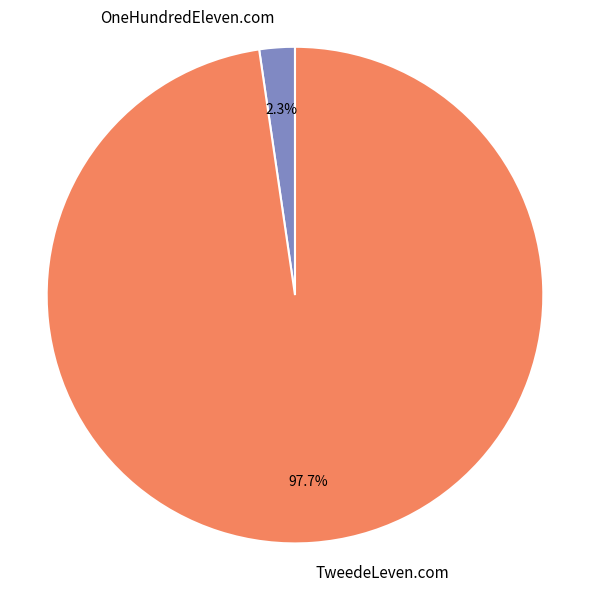

Count the number of slices in the pie.

2